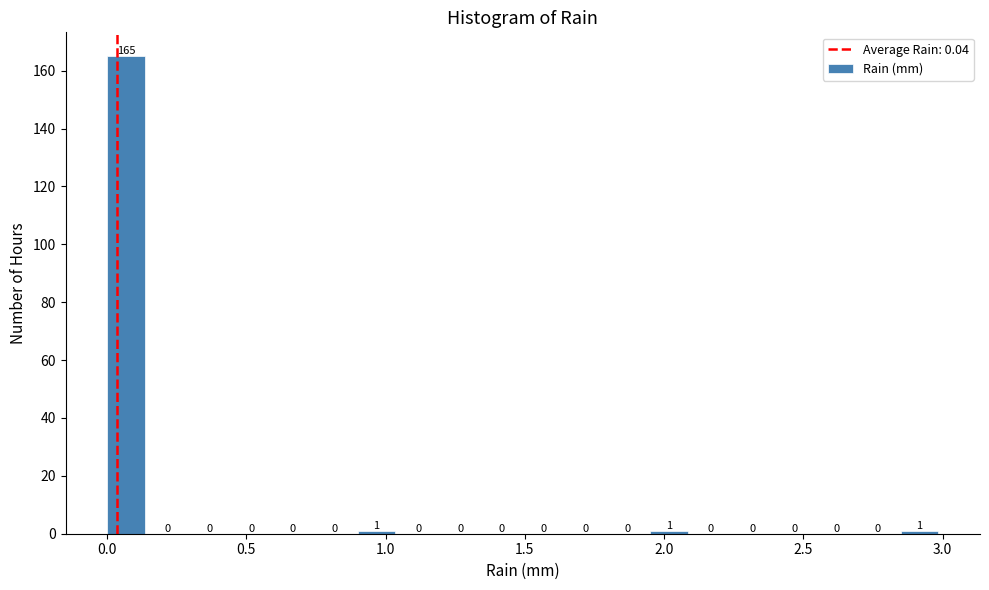

Around what value on the x-axis is the tallest bar? Give the approximate position of its centre, as read against the axis.

0.05